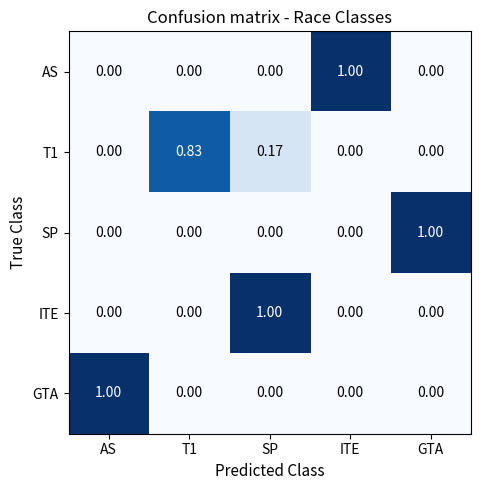

Is the value of AS at GTA greater than the value of T1 at SP?

No